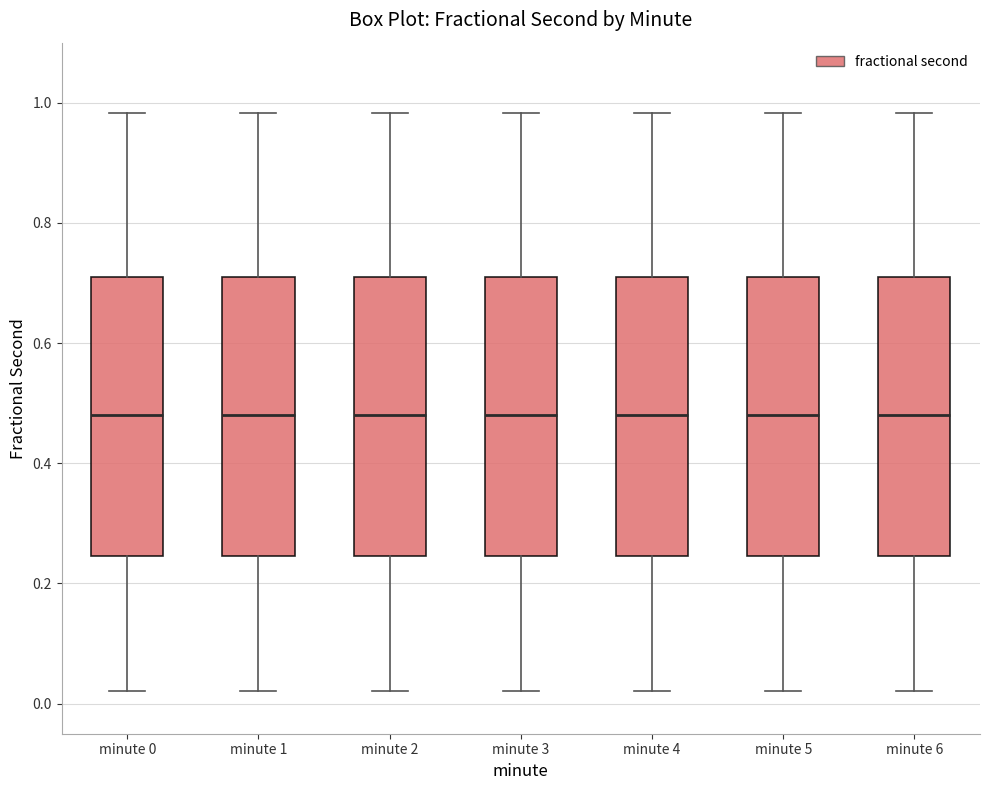

Reading left to right, read every box against the y-axis: the position of its median line, the range the box covers, and the ends of its whiskers. The values are not printed on the chart, so give them approximately, as read against the axis.

minute 0: median 0.48, box 0.24 to 0.70, whiskers 0.02 to 0.98
minute 1: median 0.48, box 0.24 to 0.70, whiskers 0.02 to 0.98
minute 2: median 0.48, box 0.24 to 0.70, whiskers 0.02 to 0.98
minute 3: median 0.48, box 0.24 to 0.70, whiskers 0.02 to 0.98
minute 4: median 0.48, box 0.24 to 0.70, whiskers 0.02 to 0.98
minute 5: median 0.48, box 0.24 to 0.70, whiskers 0.02 to 0.98
minute 6: median 0.48, box 0.24 to 0.70, whiskers 0.02 to 0.98